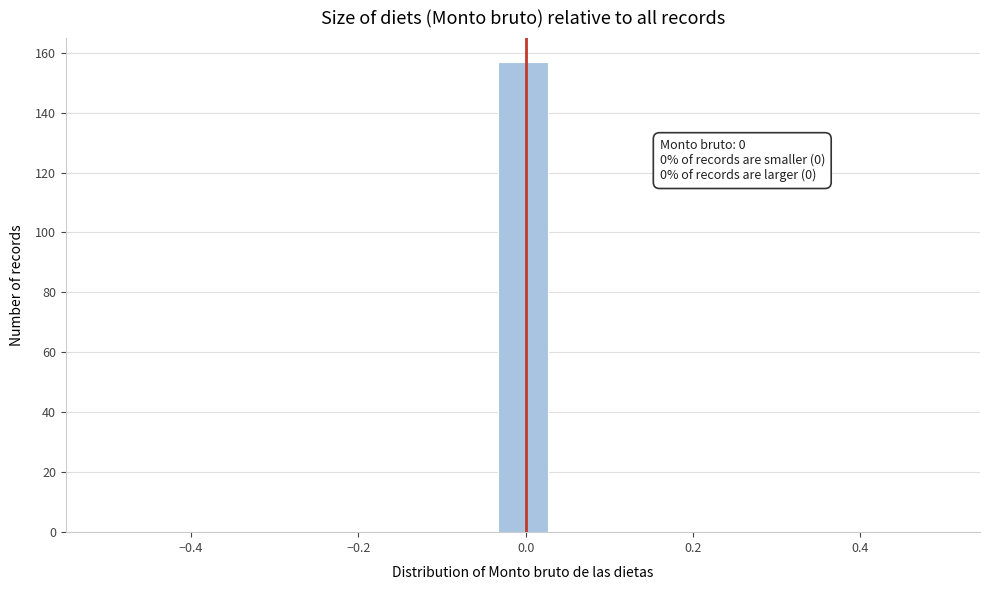

Read against the x-axis, roughly where is the centre of the tallest bar?

0.00